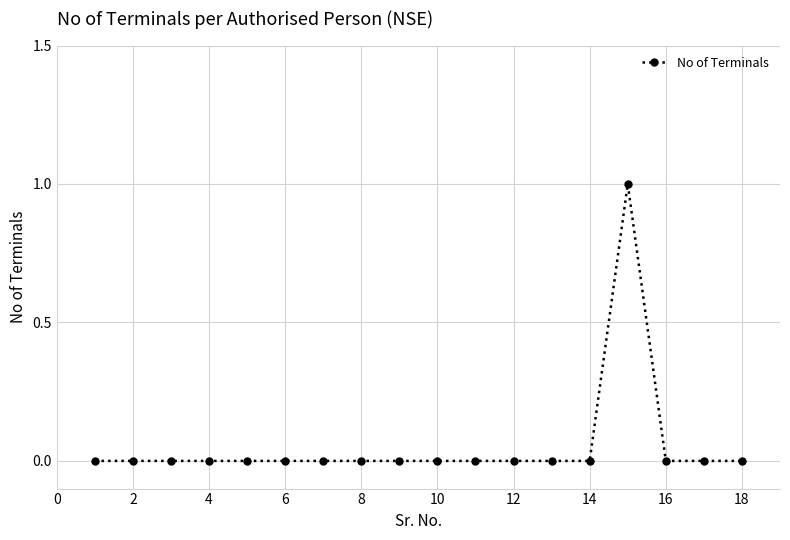

Reading left to right, extract all data points from this chart.

0	0	0	0	0	0	0	0	0	0	0	0	0	0	1	0	0	0